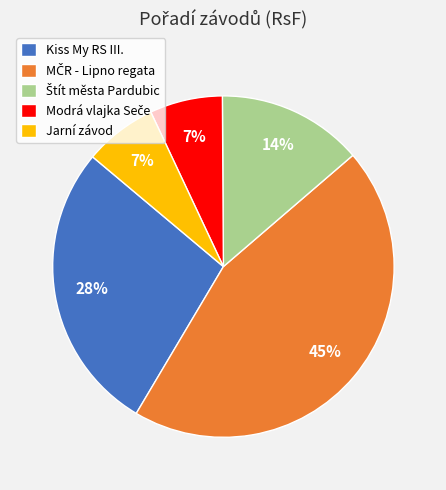

True or false: Jarní závod accounts for 7% of the total.

True